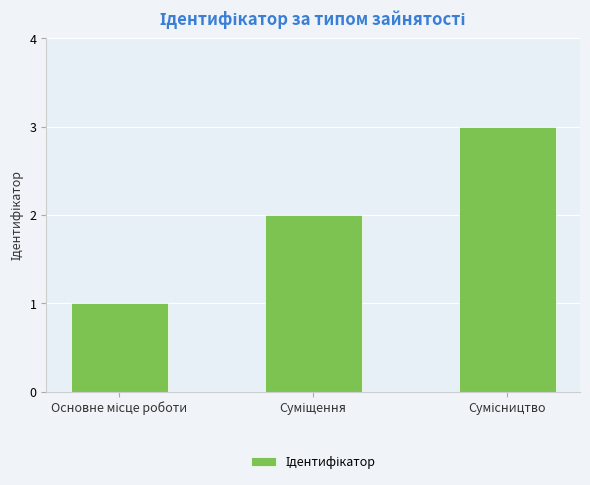

What is the sum of all values?

6